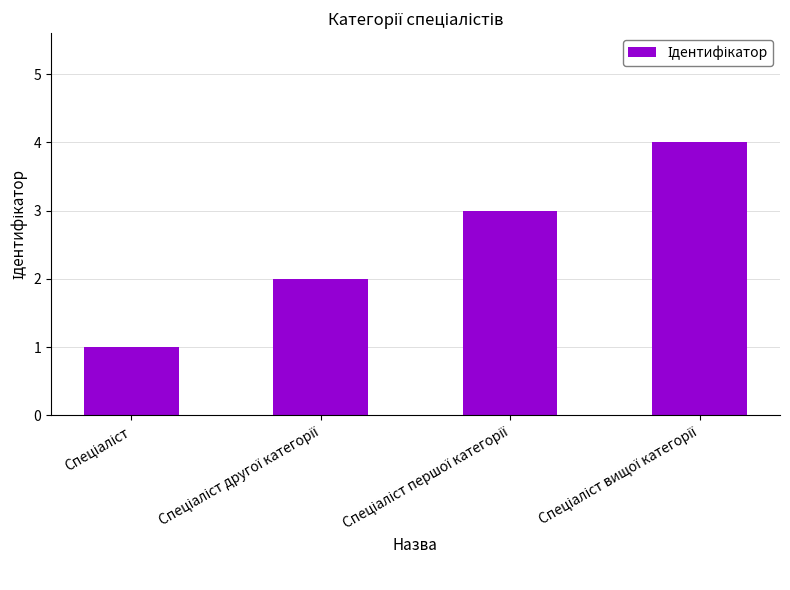

What is the sum of all values?

10